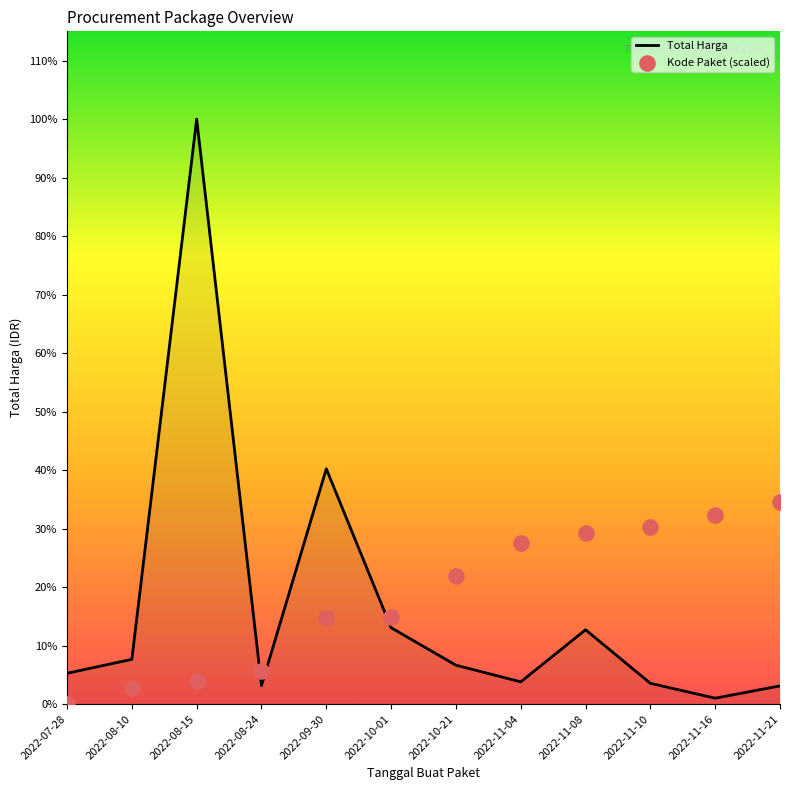

What is the total value across all series at 2022-08-15?

393821291.5